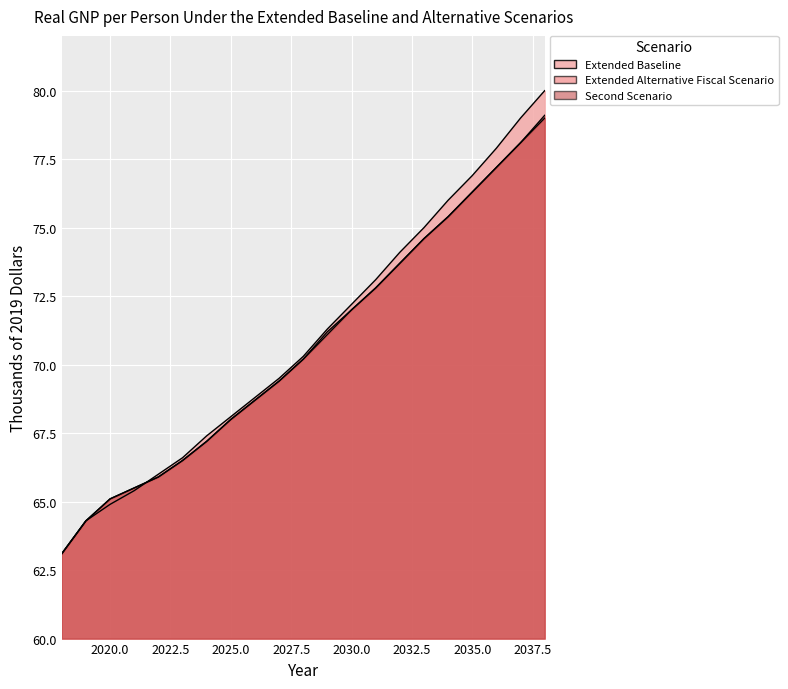

True or false: Second Scenario has a value of 122.7 at 2035.

False